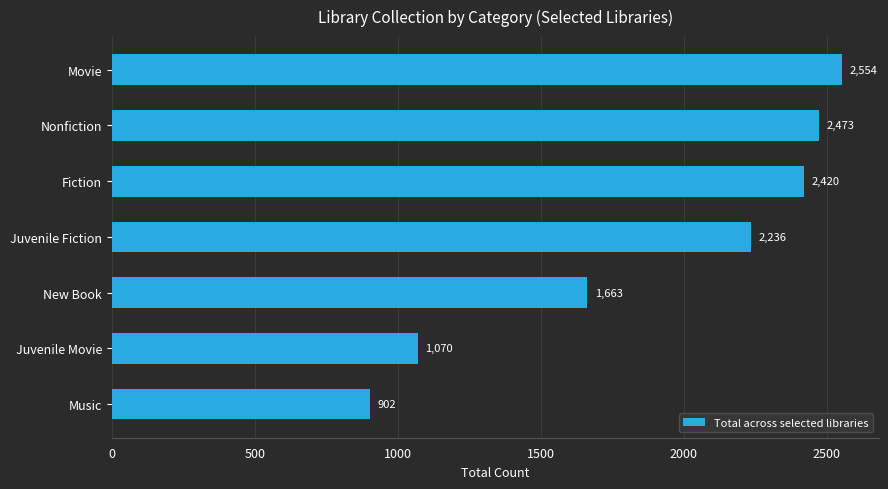

List the labels in order of value, smallest first.

Music, Juvenile Movie, New Book, Juvenile Fiction, Fiction, Nonfiction, Movie